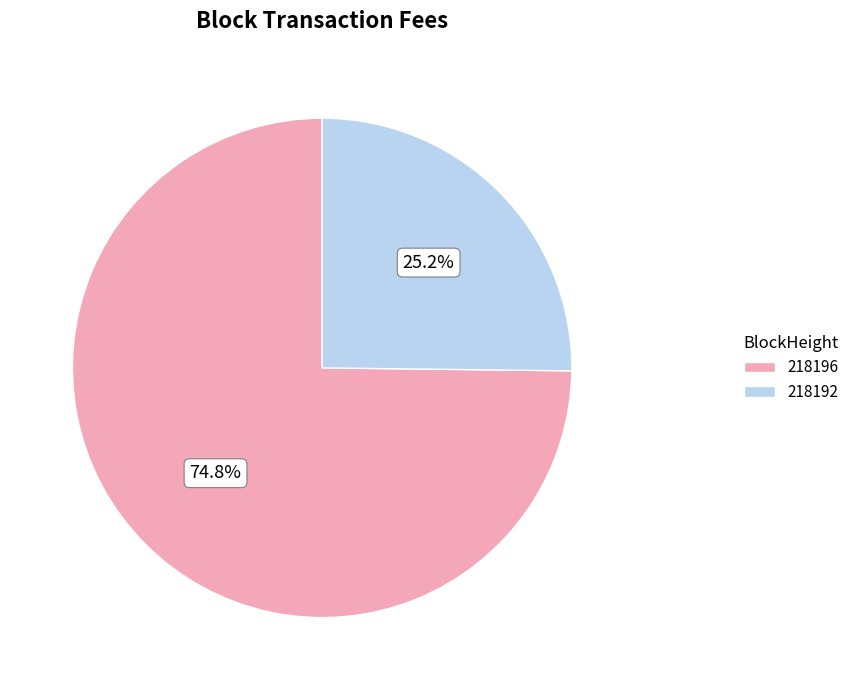

The 218196 slice represents 75% of the pie. True or false?

True